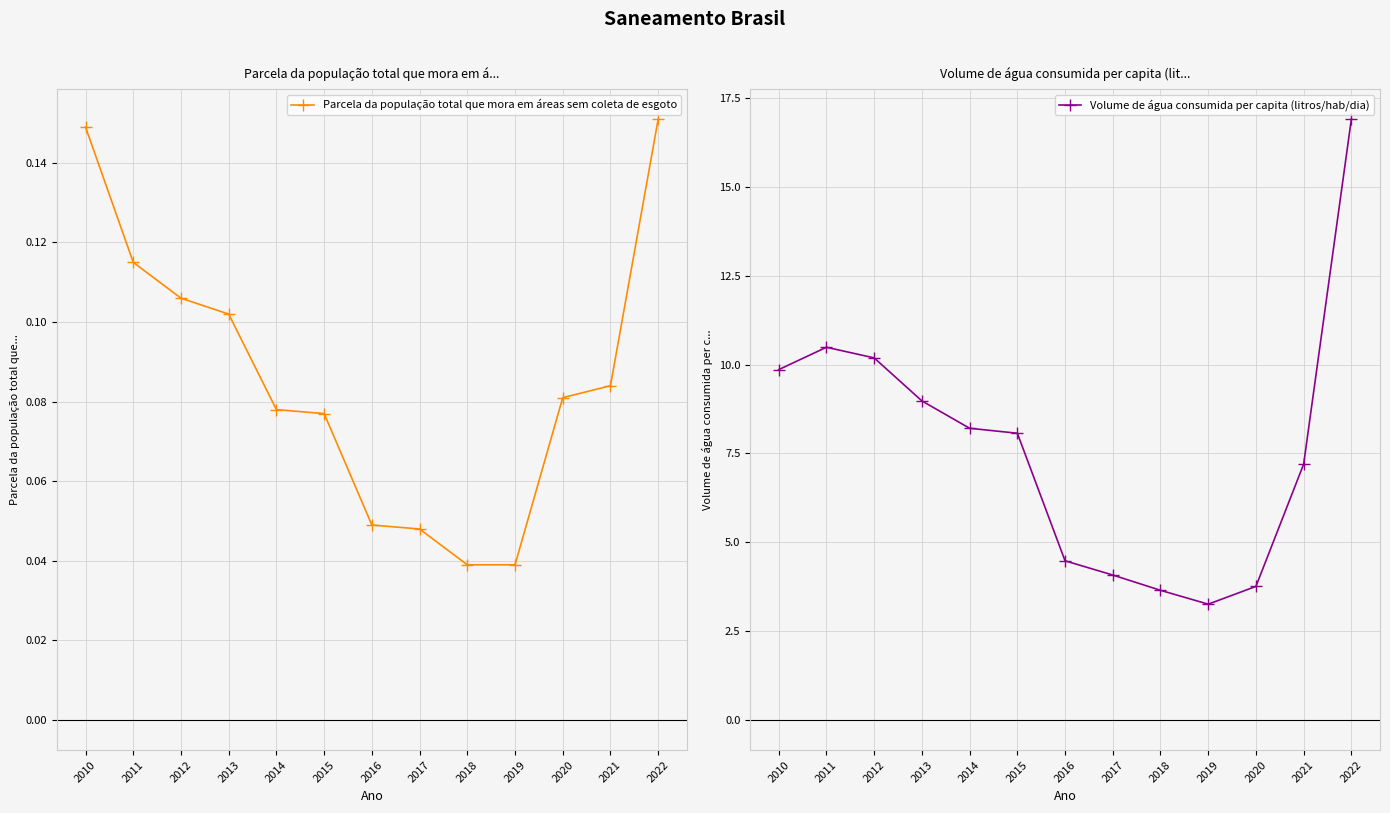

What is the maximum value shown in the chart?

16.9